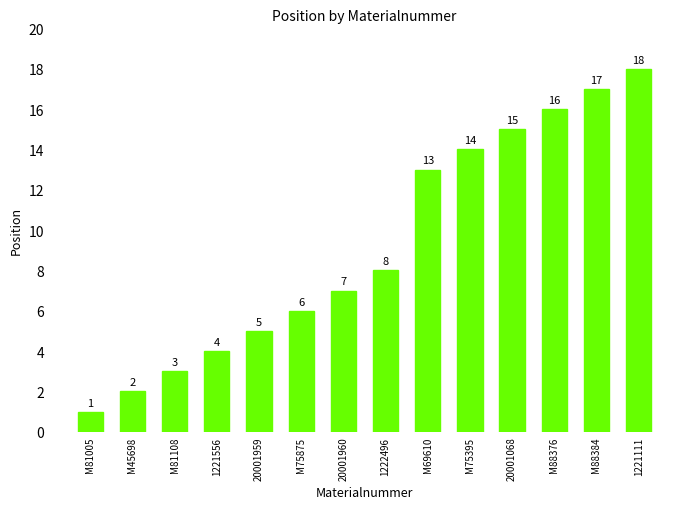

What is the difference between the values at M88384 and M75395?

3